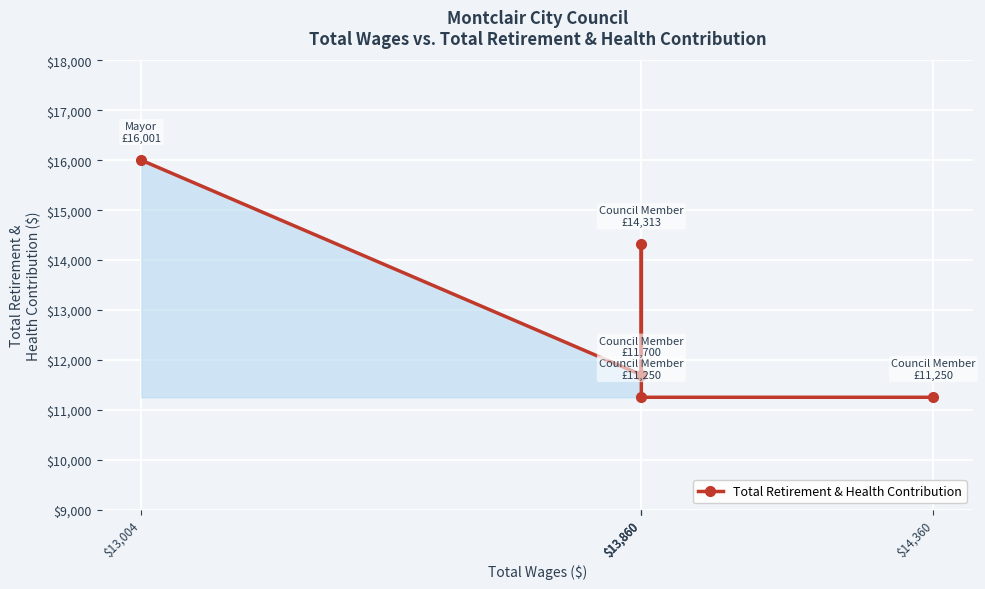

Approximately how many times larger is the value at $13,860 compared to $13,860?

1.0